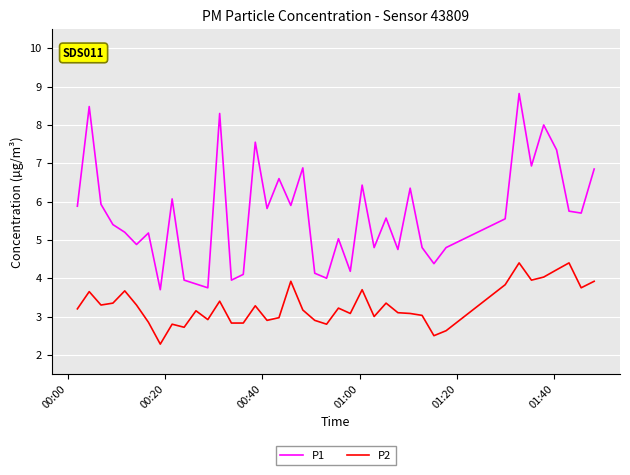

Which series has the largest total across all categories?

P1